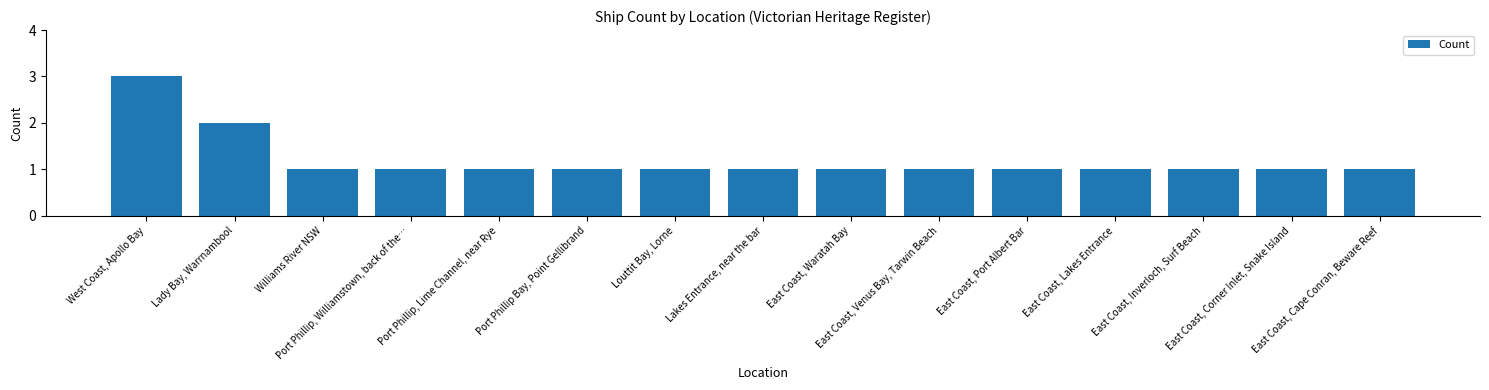

What is the average value?

1